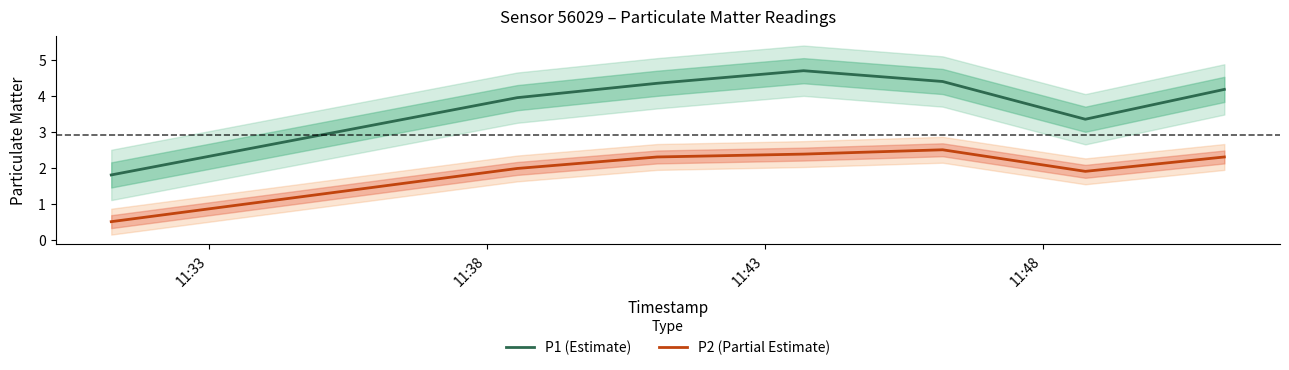

True or false: P1 (Estimate) and P2 (Partial Estimate) intersect in this chart.

False